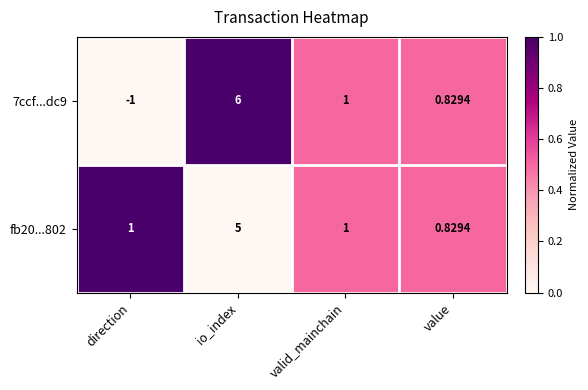

List the labels in order of 7ccf...dc9 value, smallest first.

direction, value, valid_mainchain, io_index